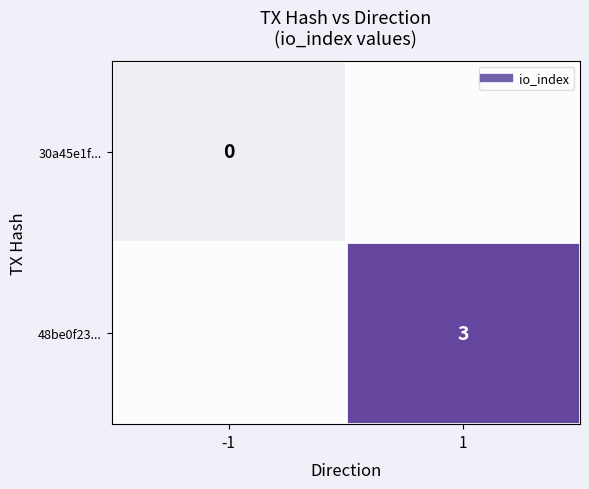

List the series in order of their overall mean, highest first.

48be0f23..., 30a45e1f...